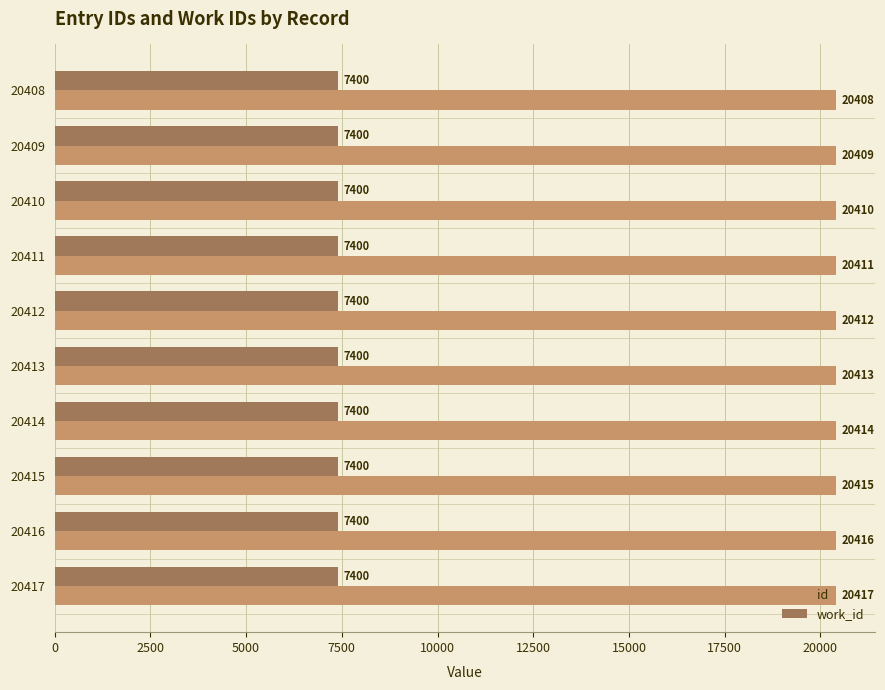

Read the work_id value at 20408.

7400